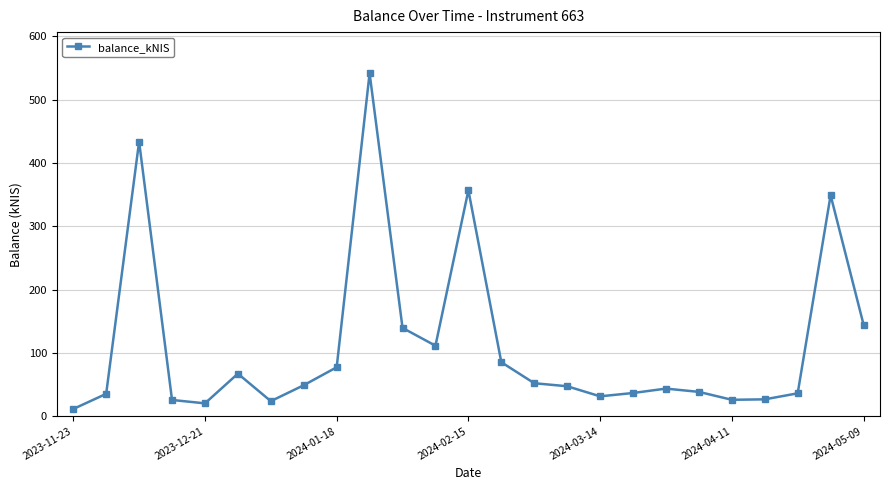

What is the value of the 13th point from the left?

356.8